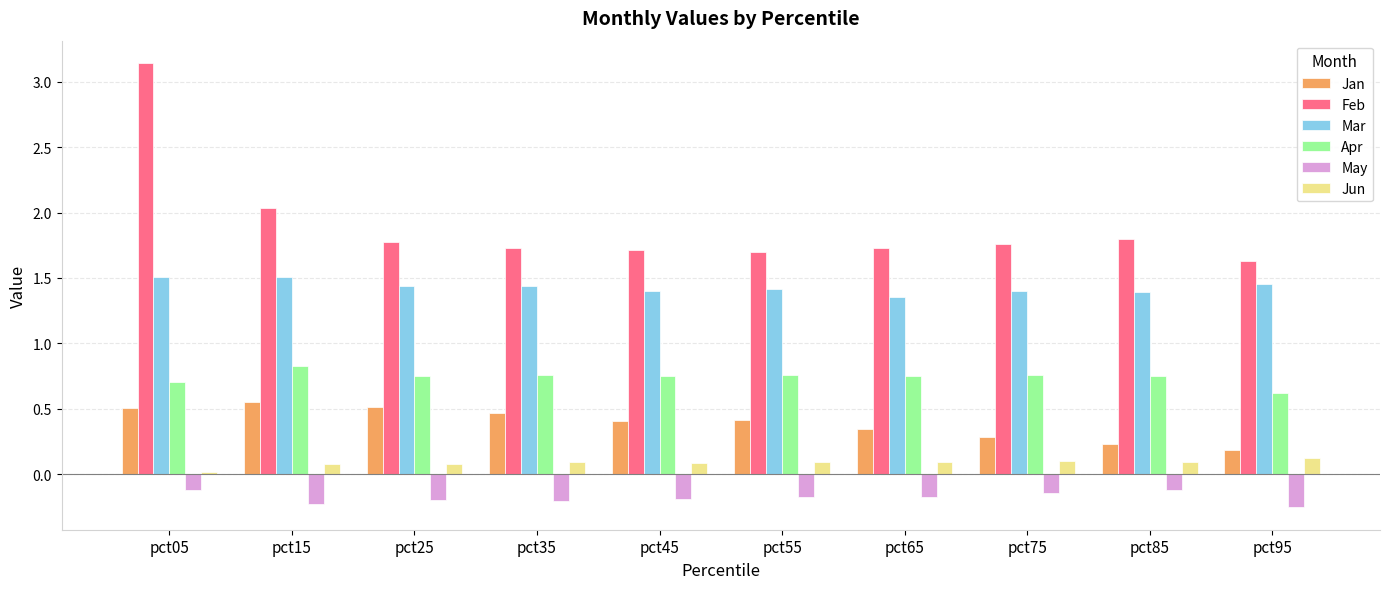

What is the value of the Jan bar at the 10th from the left?

0.2